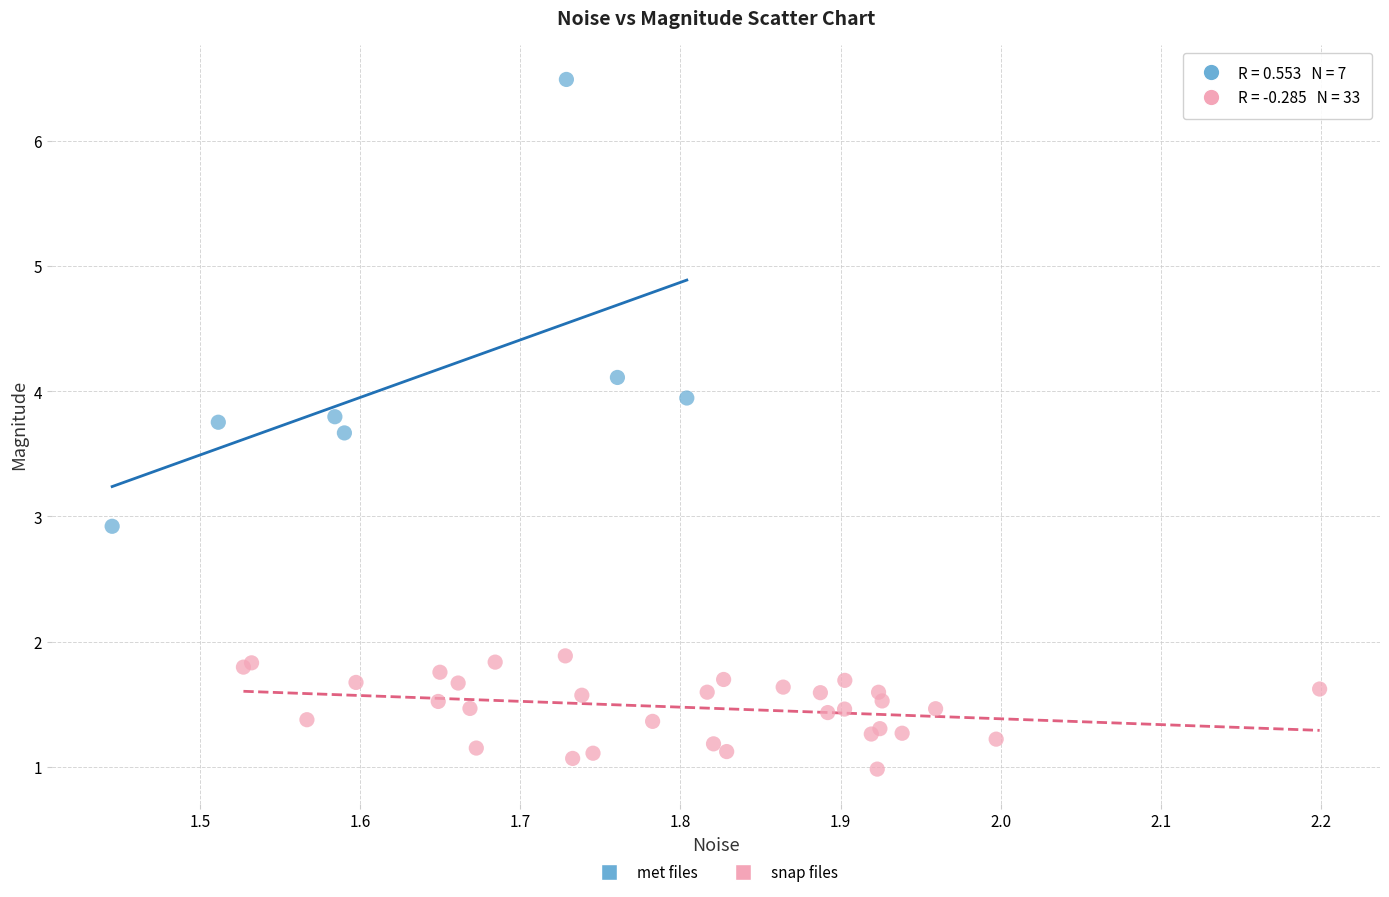

Which series reaches the maximum Y coordinate?

met files